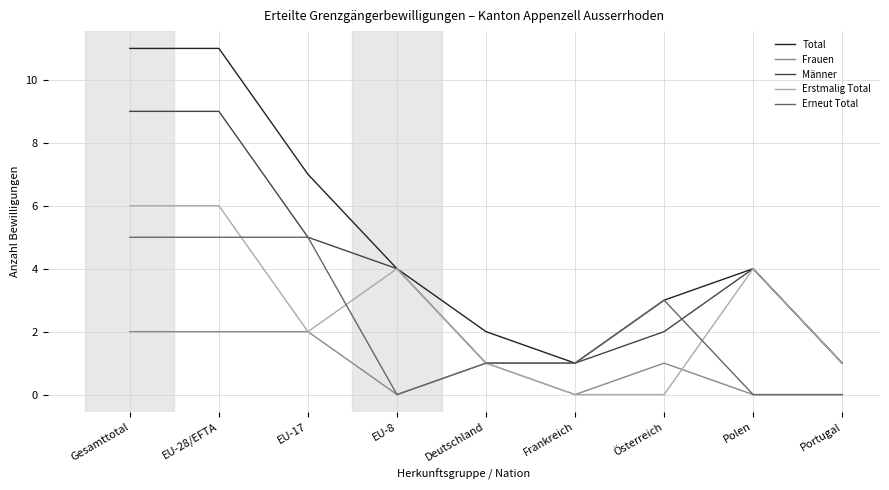

The Männer series shows 4 at Polen. True or false?

True